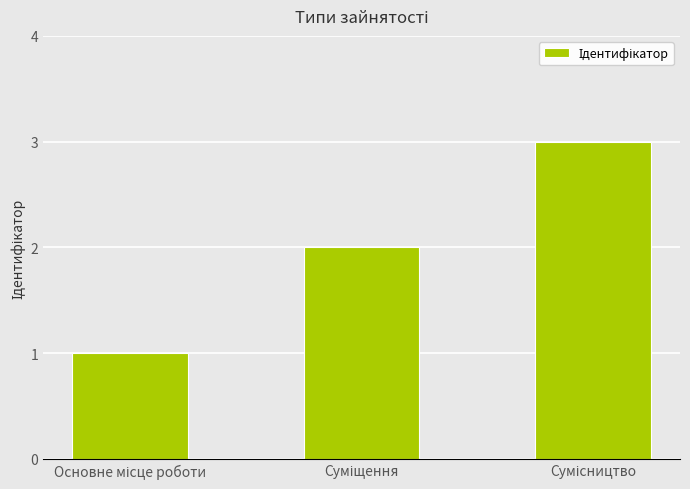

What is the average value?

2